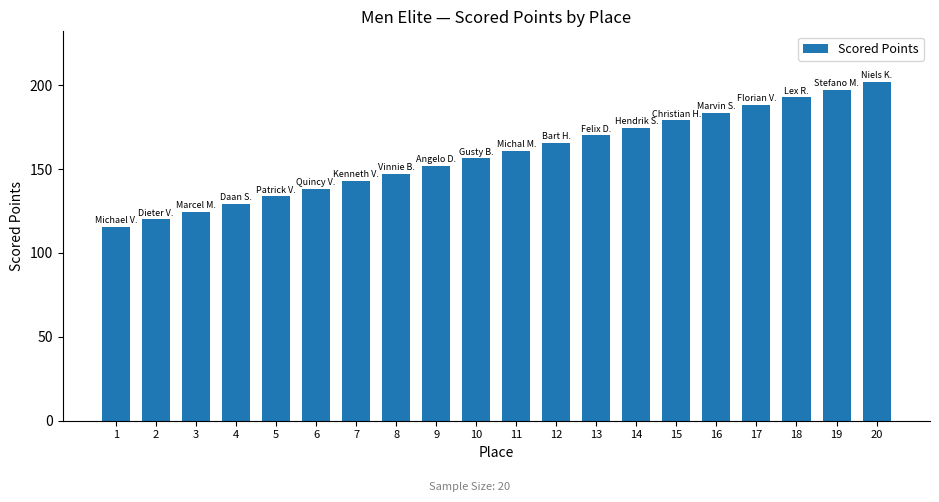

Reading left to right, extract all data points from this chart.

1=115.6	2=120.1	3=124.6	4=129.2	5=133.7	6=138.3	7=142.8	8=147.3	9=151.9	10=156.4	11=161.0	12=165.5	13=170.1	14=174.6	15=179.1	16=183.7	17=188.2	18=192.8	19=197.3	20=201.8